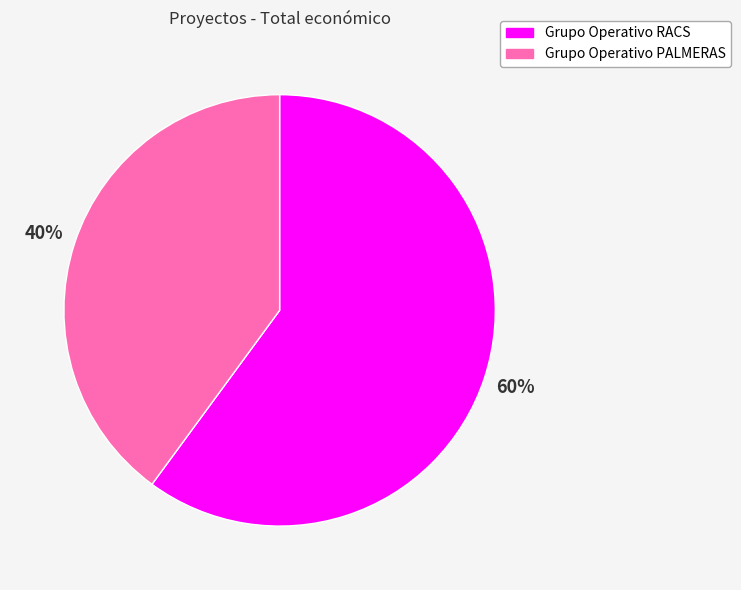

Is there any slice that represents more than half of the pie?

Yes